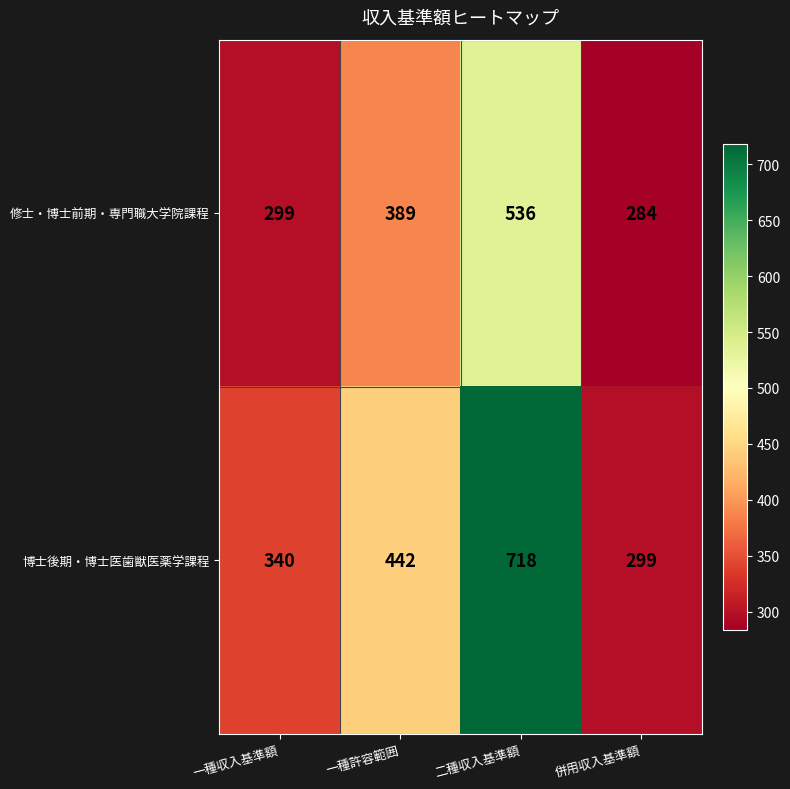

Reading left to right, what are all the values shown in this chart?

修士・博士前期・専門職大学院課程: 299	389	536	284
博士後期・博士医歯獣医薬学課程: 340	442	718	299